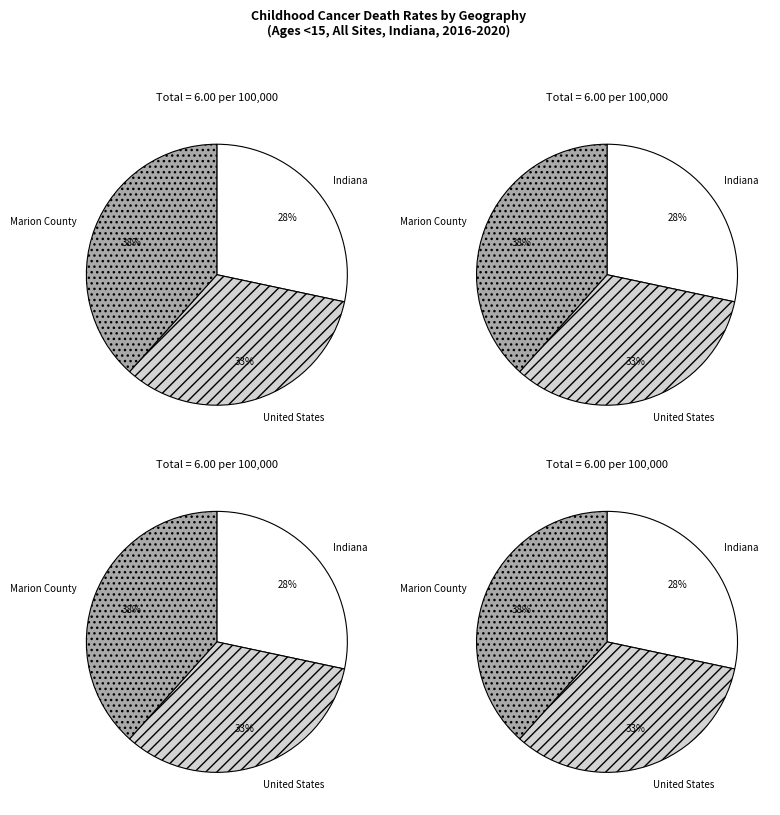

Do United States and Marion County together represent more than half of the pie?

Yes